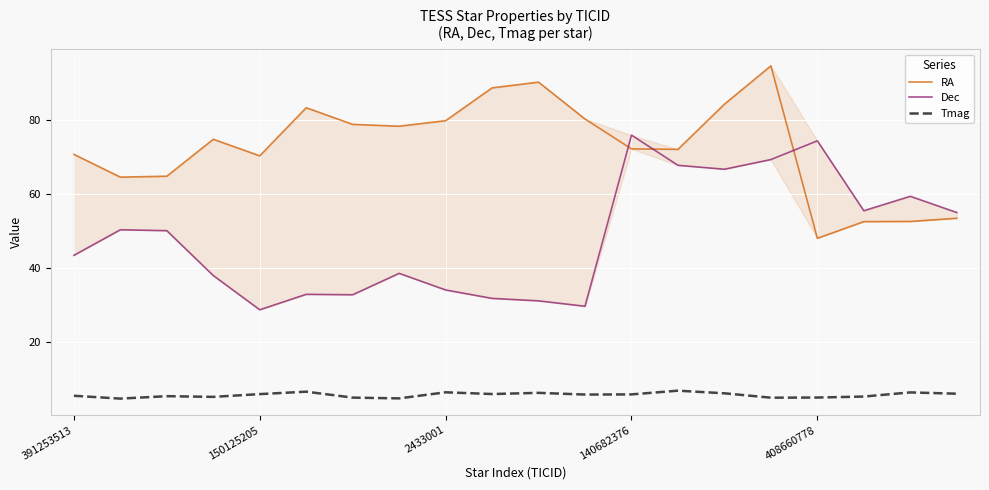

At which label is RA closest to 71?

391253513